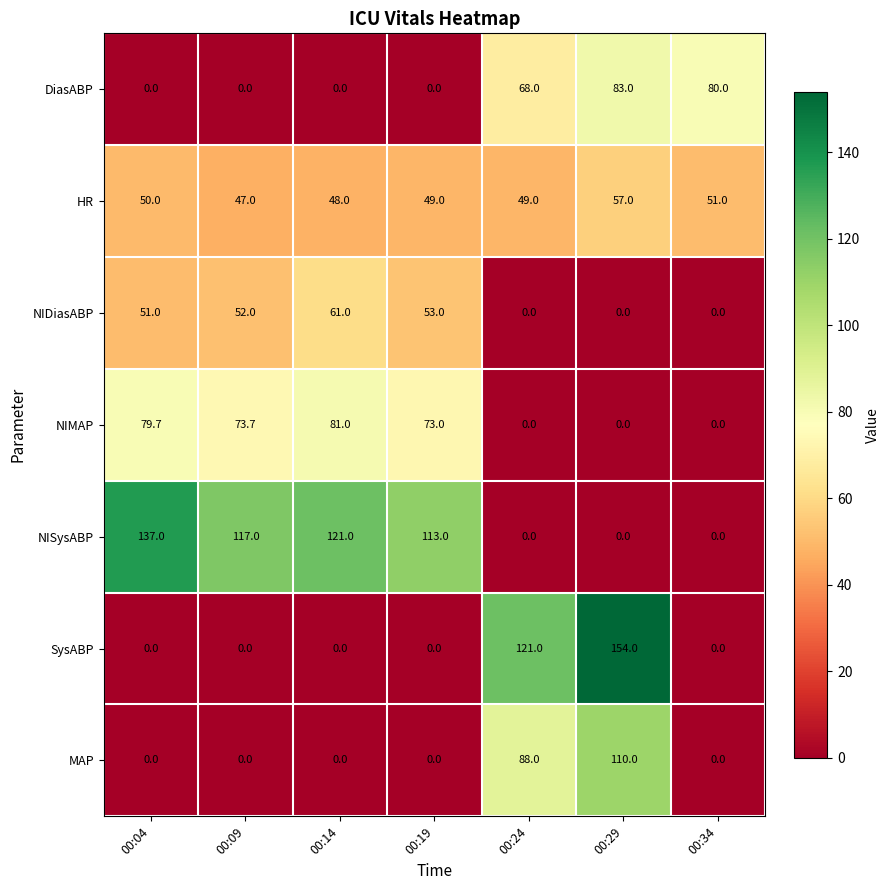

Which category has the highest value across all series?

00:29